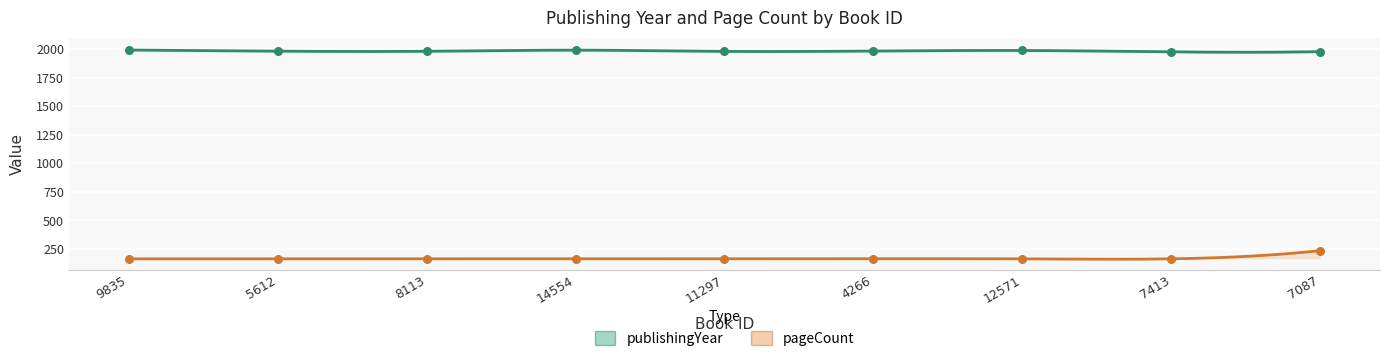

Which series reaches the maximum Y coordinate?

publishingYear